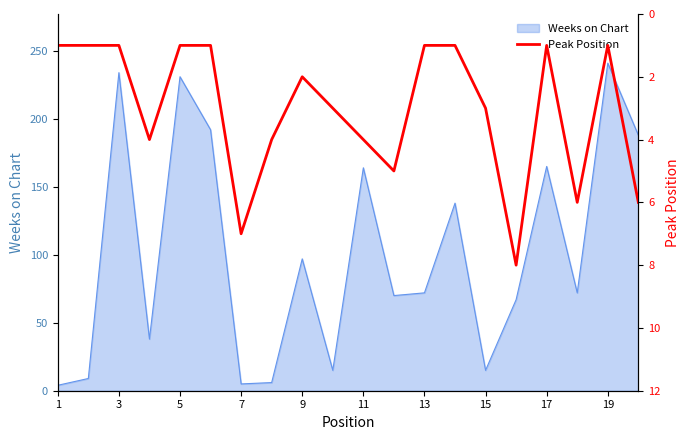

What is the highest value of the Weeks on Chart series?

241